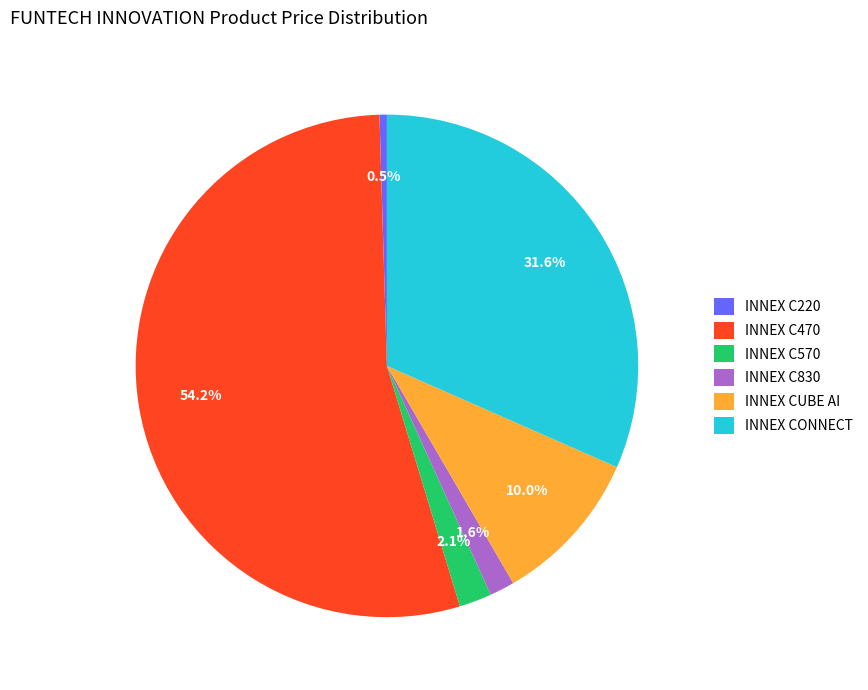

True or false: INNEX C570 accounts for 2% of the total.

True